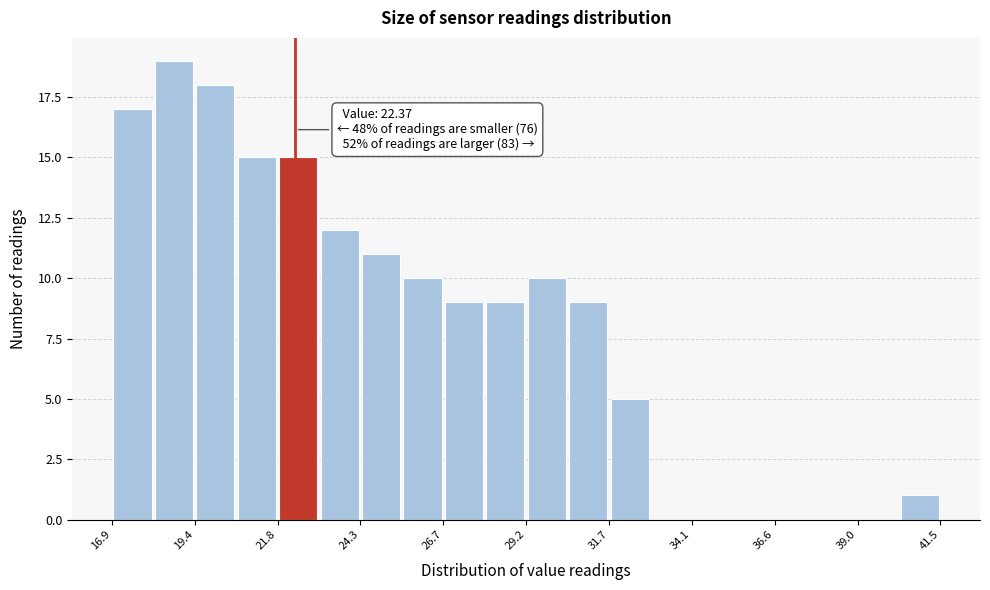

Around what value on the x-axis is the tallest bar? Give the approximate position of its centre, as read against the axis.

19.0